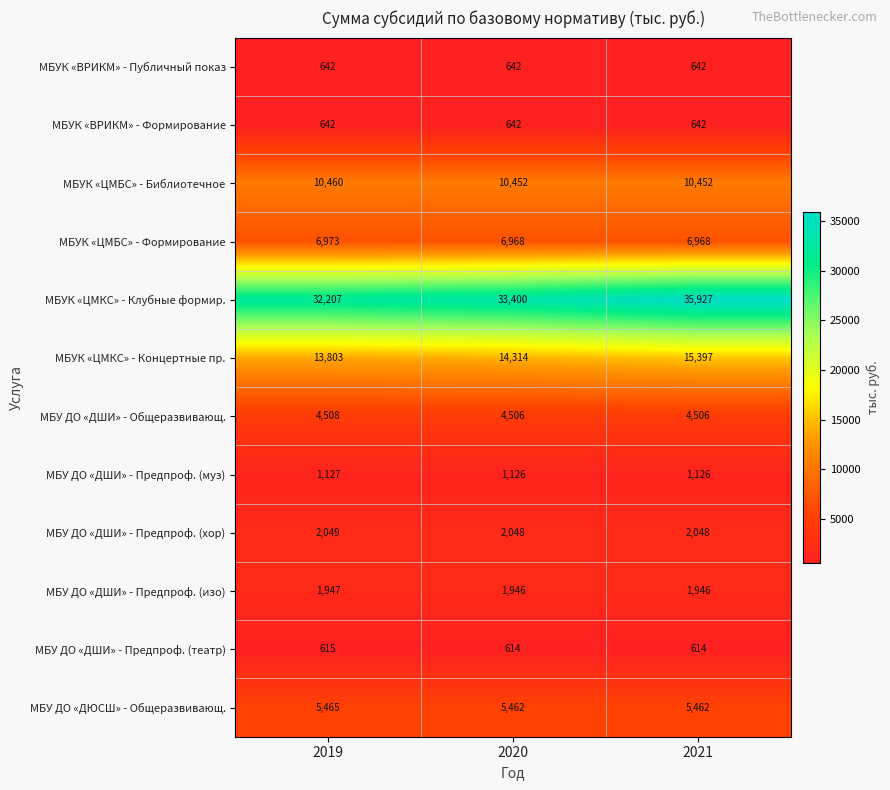

At which category is the sum across all series the highest?

2021